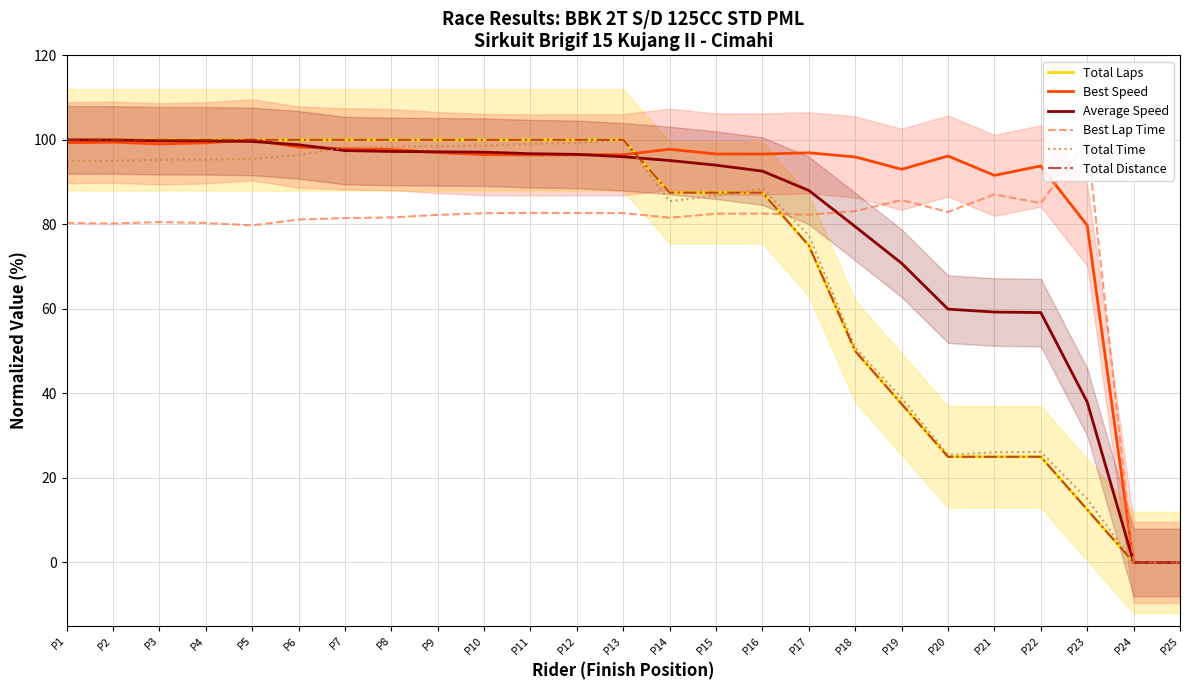

Reading right to left, extract all data points from this chart.

Total Laps: 0.0	0.0	12.5	25.0	25.0	25.0	37.5	50.0	75.0	87.5	87.5	87.5	100.0	100.0	100.0	100.0	100.0	100.0	100.0	100.0	100.0	100.0	100.0	100.0	100.0
Best Speed: 0.0	0.0	79.8	93.8	91.6	96.2	93.0	96.0	96.9	96.6	96.7	97.8	96.5	96.5	96.4	96.5	97.0	97.7	97.9	98.3	100.0	99.3	99.0	99.5	99.3
Average Speed: 0.0	0.0	38.0	59.1	59.3	59.9	70.8	79.5	88.0	92.6	94.0	95.1	96.0	96.6	96.7	97.1	97.2	97.3	97.5	98.8	99.6	99.8	99.8	100.0	100.0
Best Lap Time: 0.0	0.0	100.0	85.0	87.1	82.9	85.7	83.1	82.3	82.5	82.5	81.6	82.7	82.7	82.7	82.6	82.2	81.6	81.5	81.1	79.8	80.3	80.5	80.2	80.3
Total Time: 0.0	0.0	15.0	26.2	26.1	25.5	38.9	50.8	77.4	88.5	86.8	85.5	100.0	99.3	99.1	98.6	98.5	98.4	98.1	96.4	95.5	95.3	95.3	95.0	95.0
Total Distance: 0.0	0.0	12.5	25.0	25.0	25.0	37.5	50.0	75.0	87.5	87.5	87.5	100.0	100.0	100.0	100.0	100.0	100.0	100.0	100.0	100.0	100.0	100.0	100.0	100.0